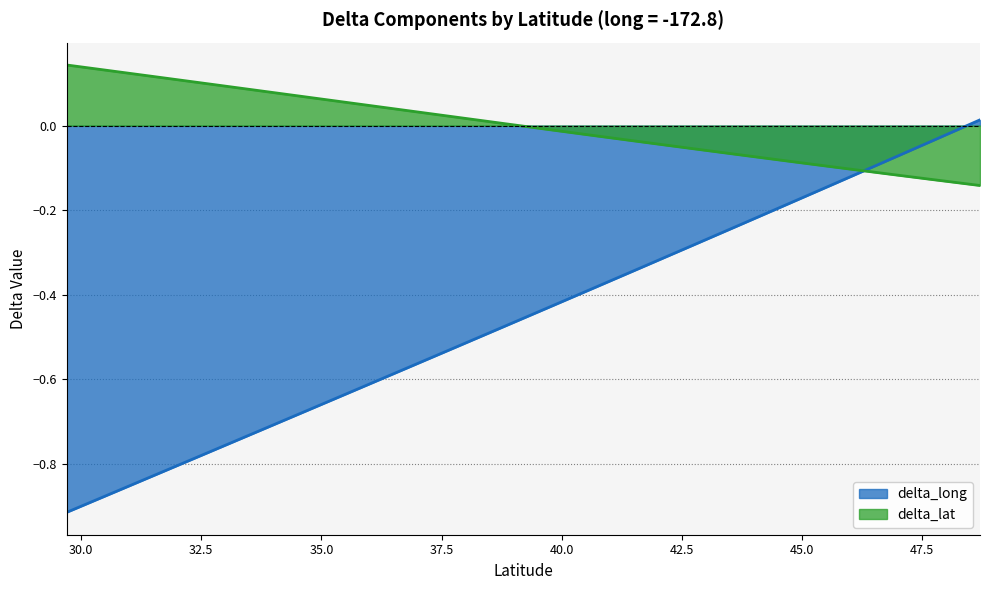

How many lines are shown in the chart?

2